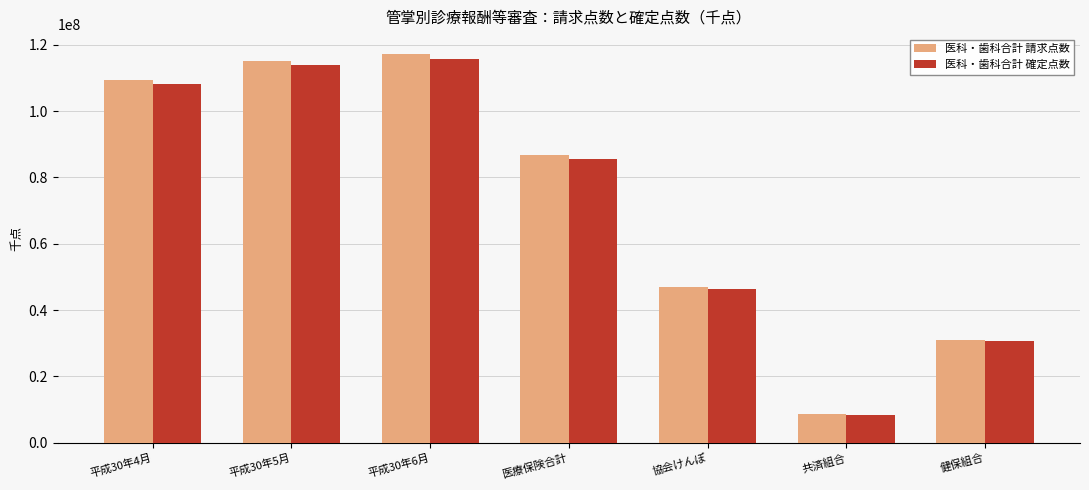

What is the difference between the maximum and minimum values in the 医科・歯科合計 確定点数 series?

107245457.7